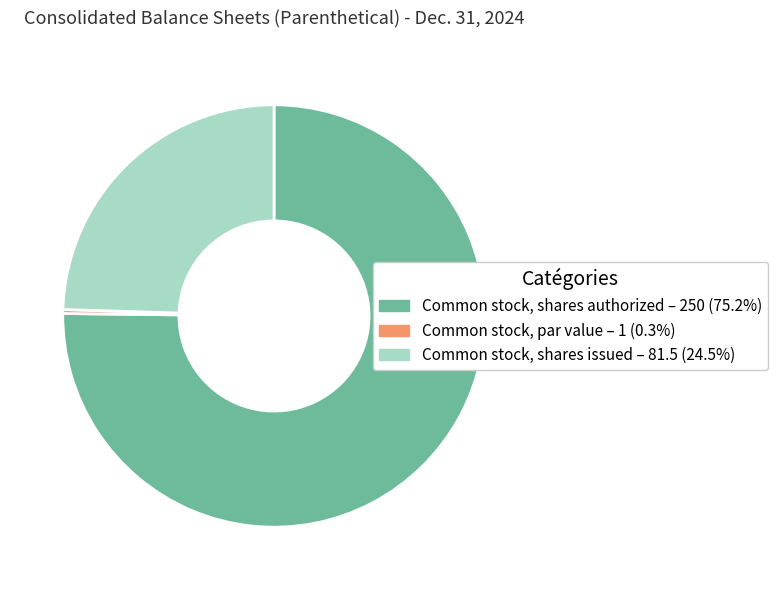

Do Common stock, par value and Common stock, shares authorized together represent more than half of the pie?

Yes